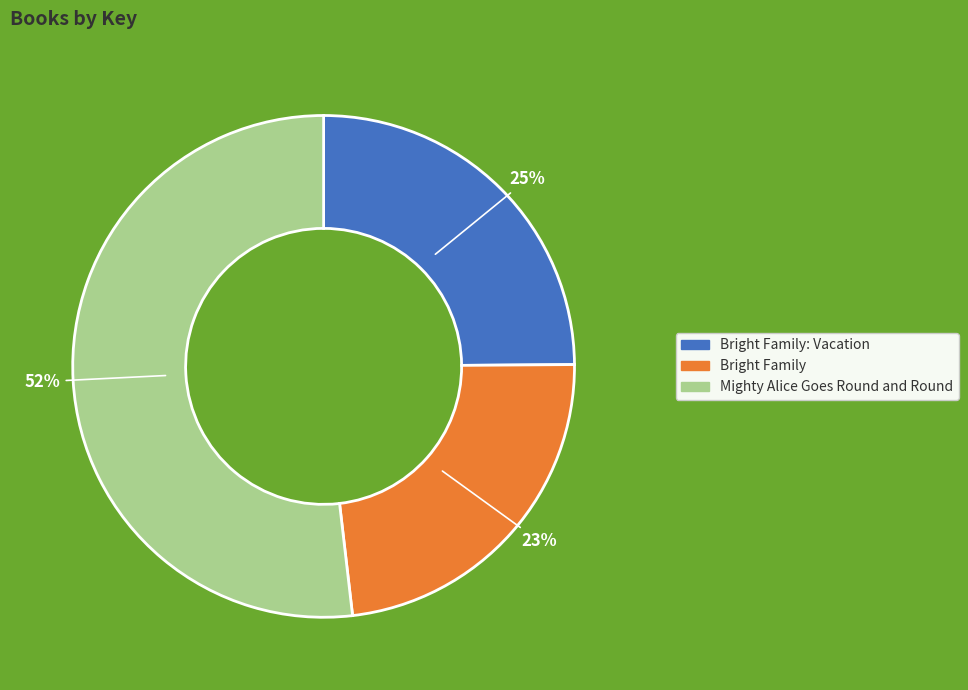

Count the number of slices in the pie.

3